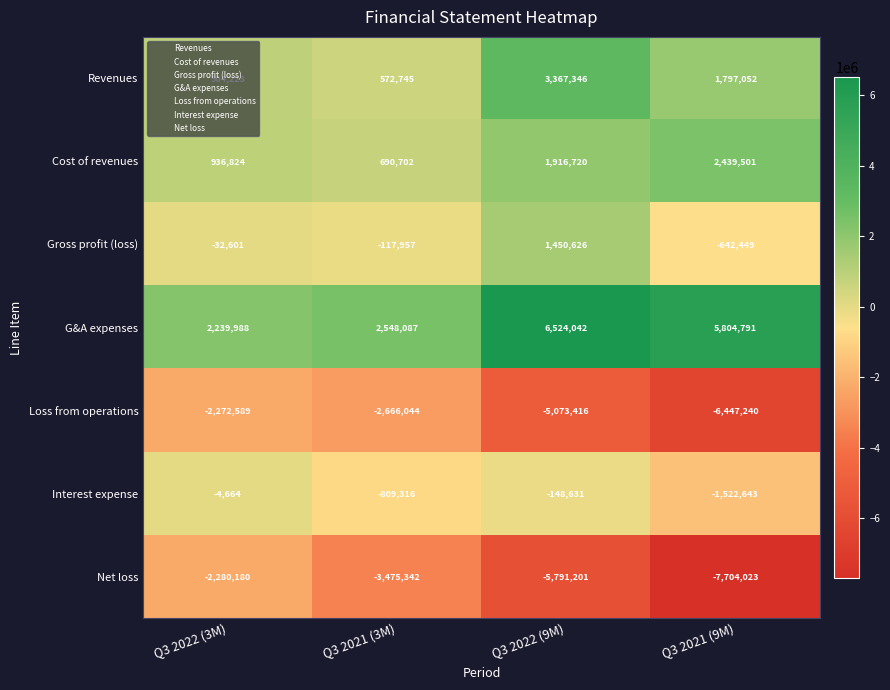

What is the difference between the highest and lowest values at Q3 2022 (3M)?

4520168